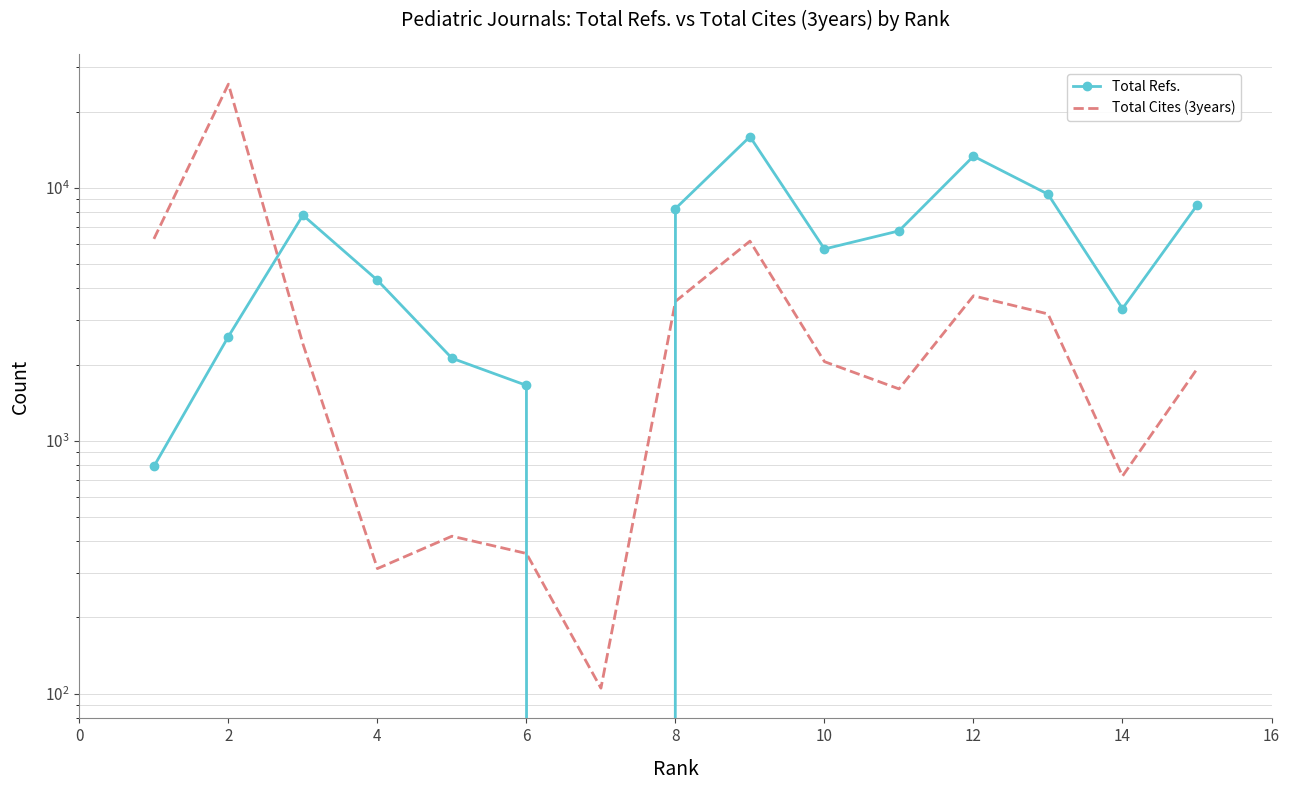

What are all the series names shown in the legend?

Total Refs., Total Cites (3years)